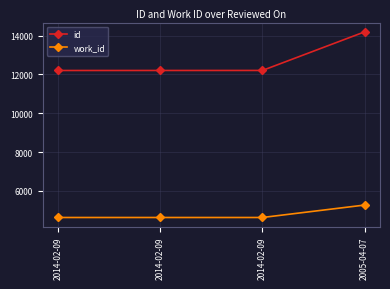

True or false: work_id has a value of 8123 at 2014-02-09.

False